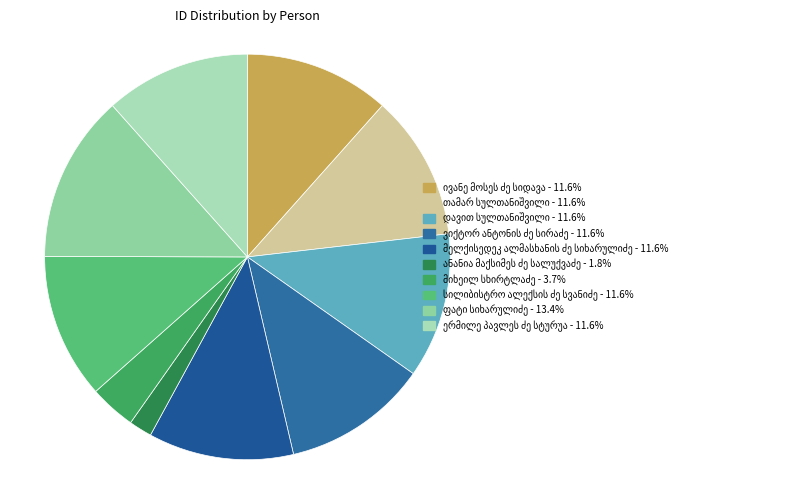

To the nearest percent, what is the difference between the largest and smallest slice percentages?

12%